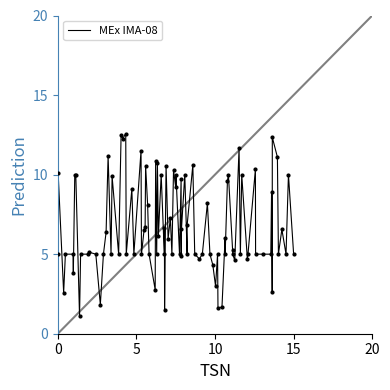

What is the difference between the maximum and minimum values?

11.5